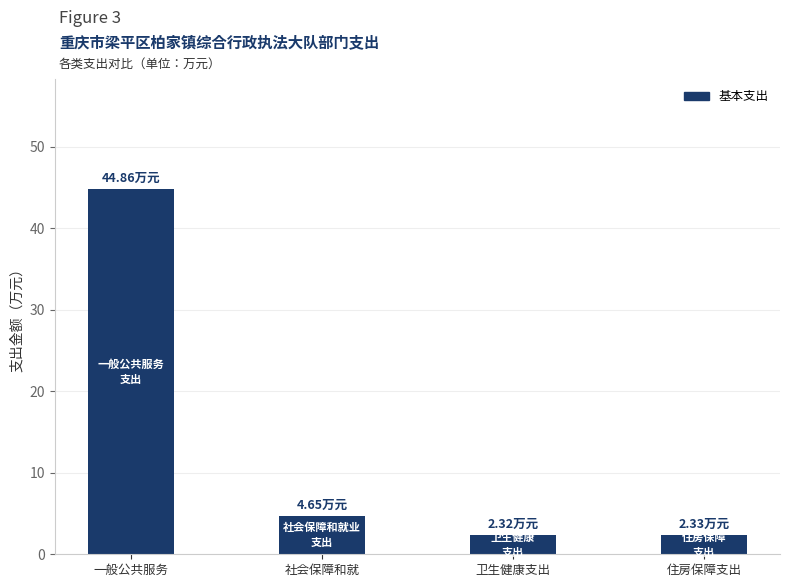

What is the difference between the maximum and second lowest values?

42.5